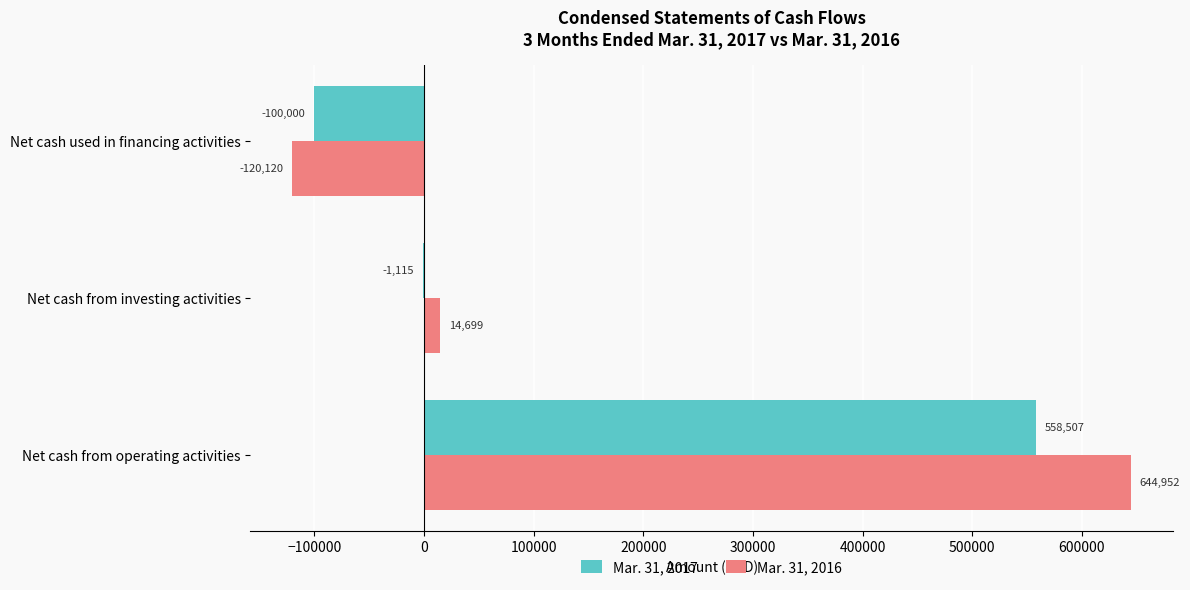

Between Net cash from operating activities and Net cash used in financing activities, which series saw the biggest shift?

Mar. 31, 2016